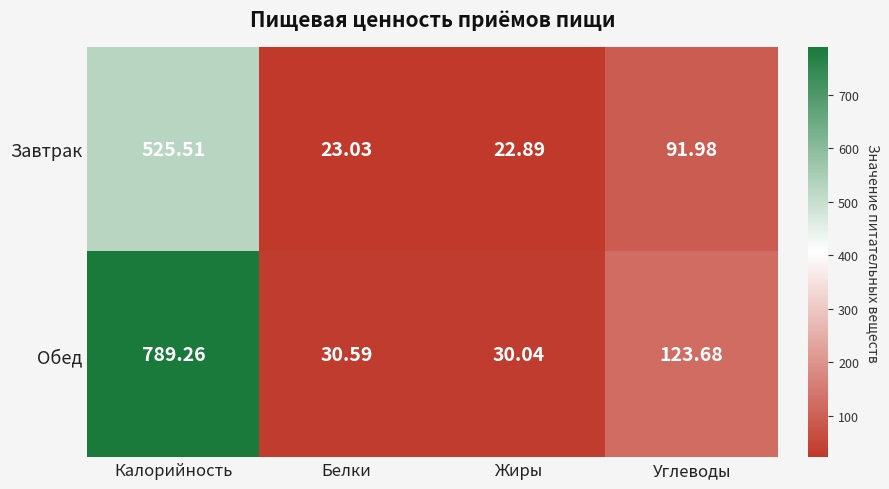

List the series in order of their overall mean, highest first.

Обед, Завтрак